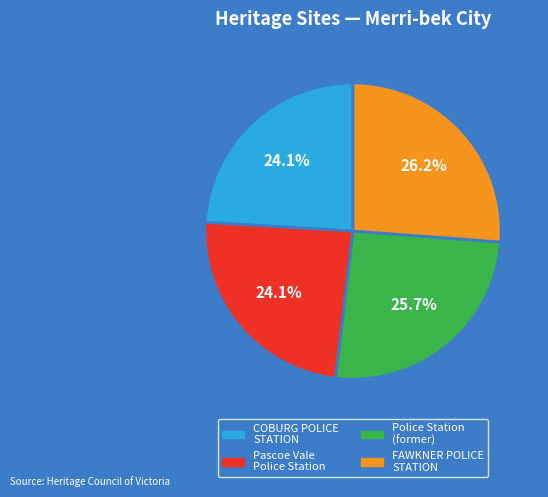

Is there any slice that represents more than half of the pie?

No